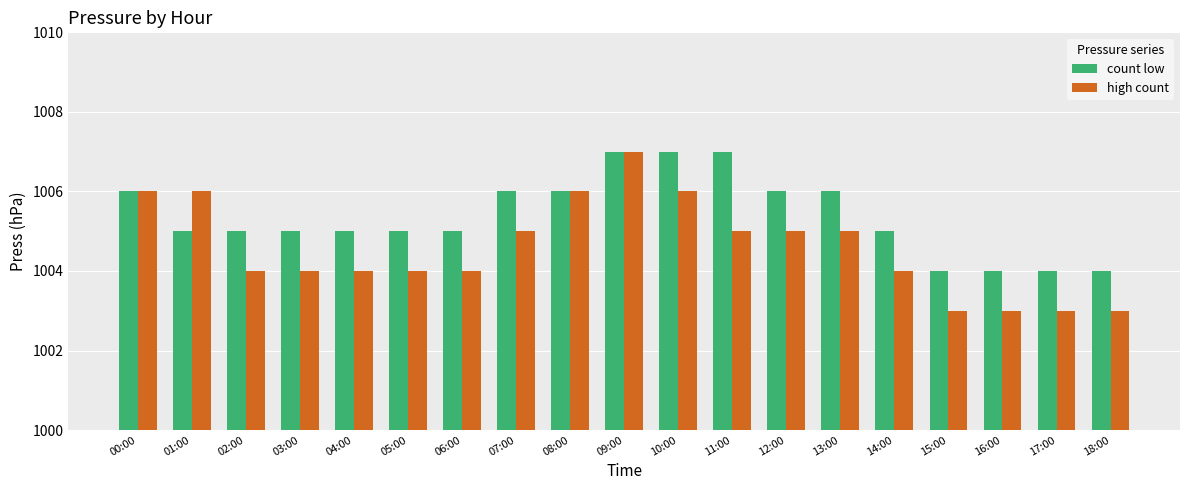

The value of count low at 07:00 is 1547. True or false?

False